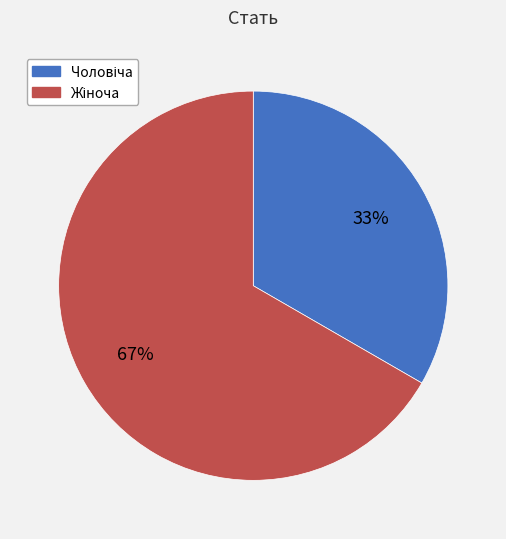

Does any single category account for the majority?

Yes